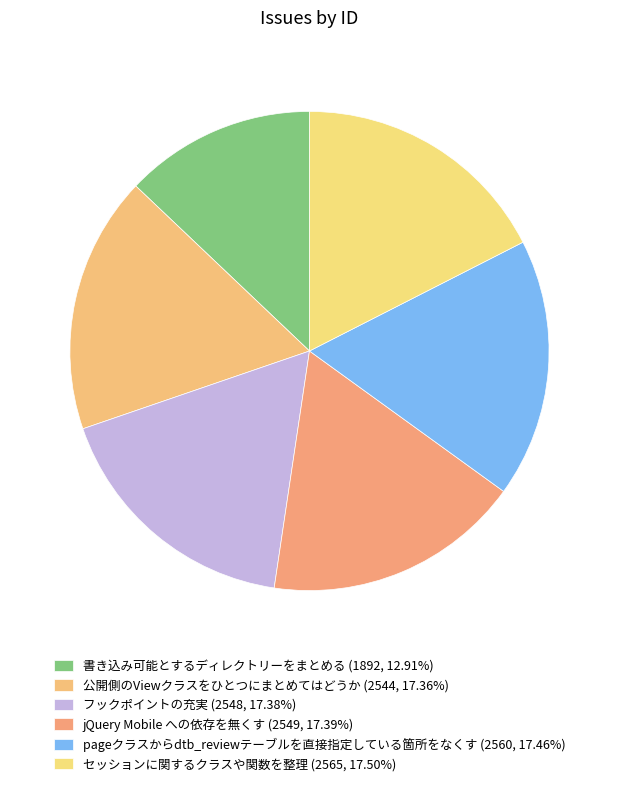

True or false: 公開側のViewクラスをひとつにまとめてはどうか accounts for 17% of the total.

True